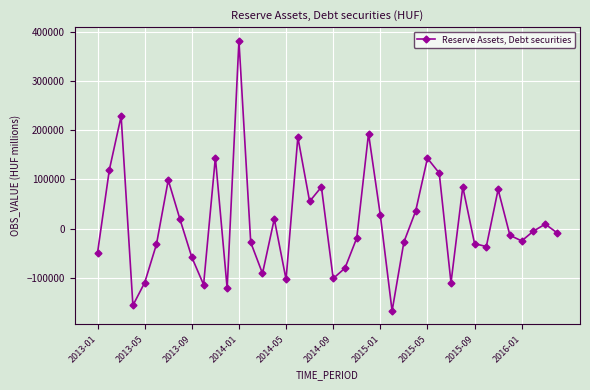

How many distinct data groups are displayed?

1